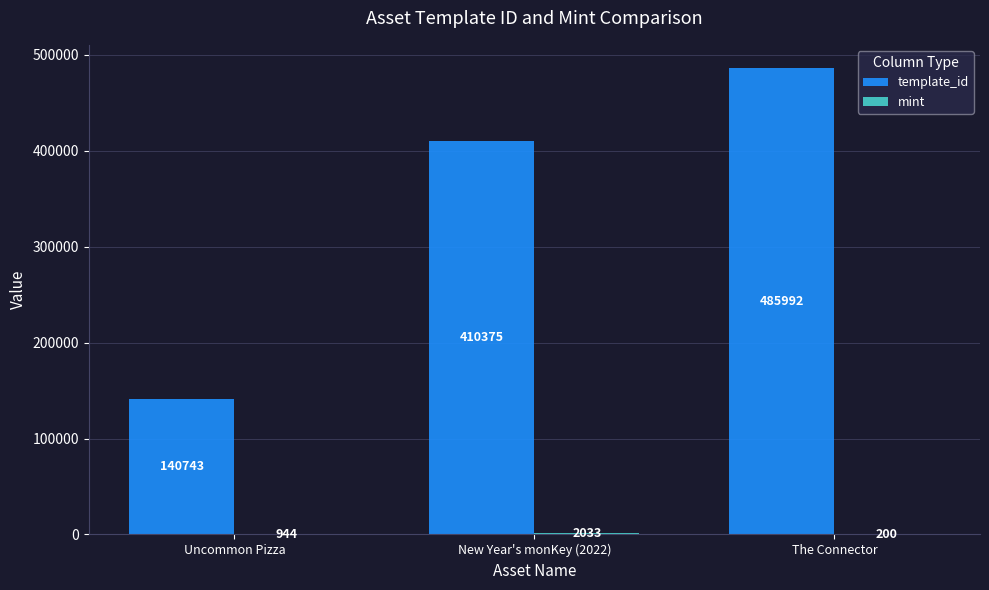

At which label is template_id closest to 313367?

New Year's monKey (2022)